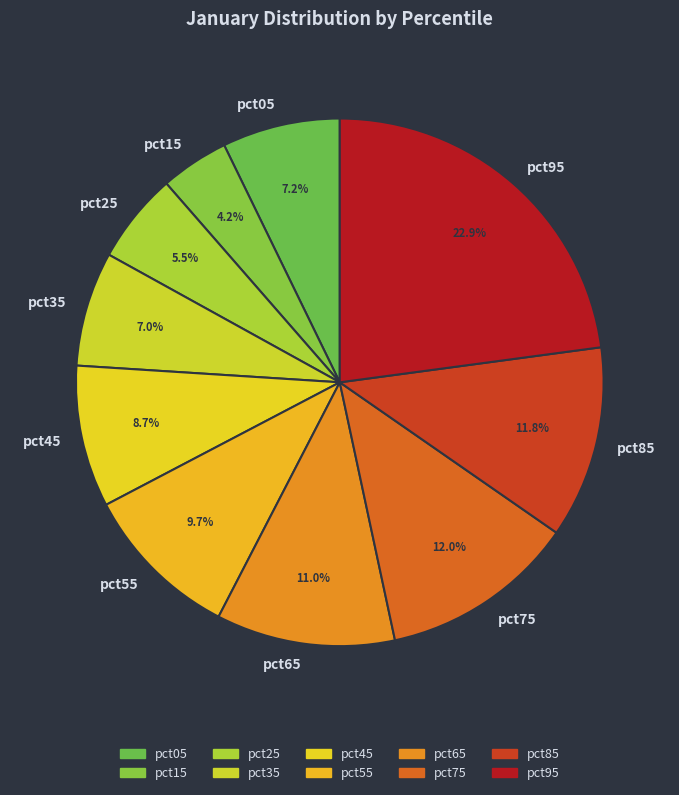

Between pct55 and pct45, which is larger?

pct55